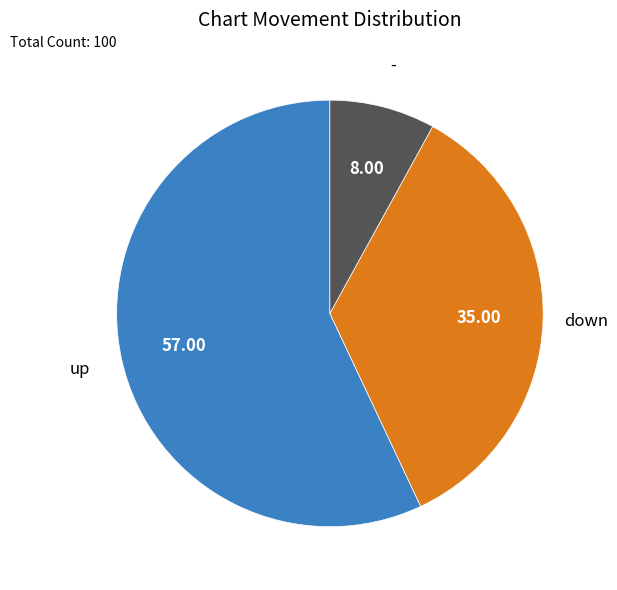

Does any single category account for the majority?

Yes